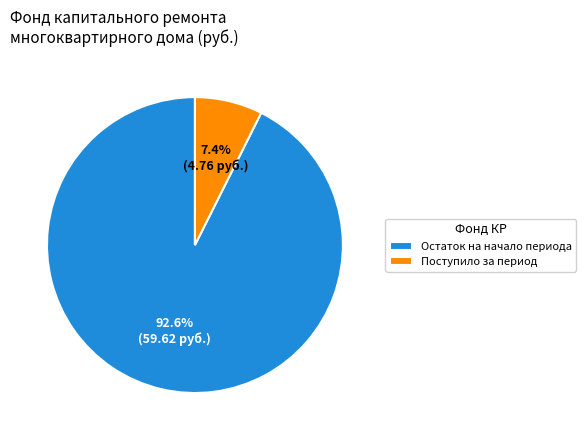

Combined, do Остаток на начало периода and Поступило за период account for over 50%?

Yes